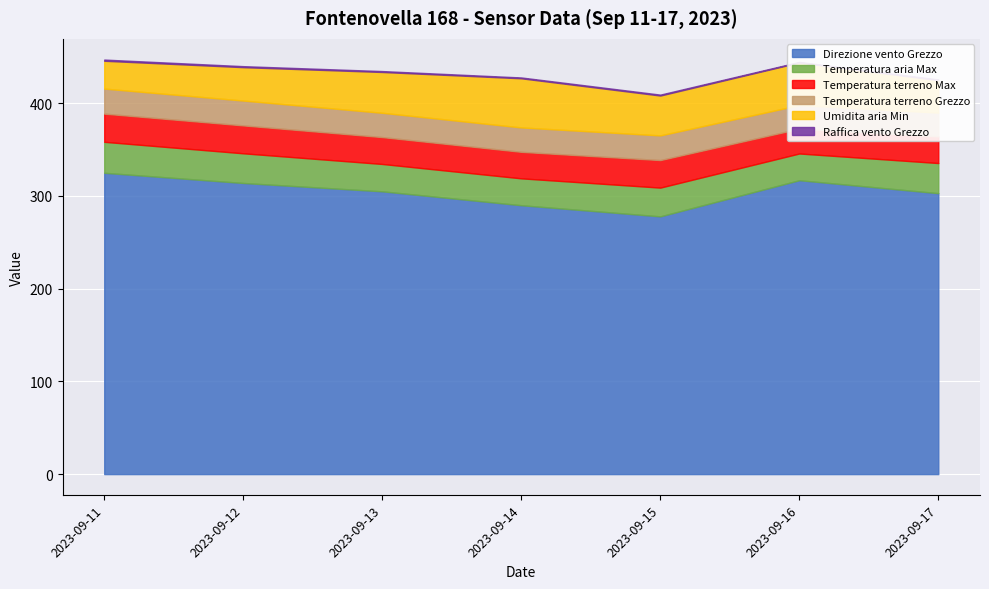

Which series has the largest range (max minus min)?

Direzione vento Grezzo